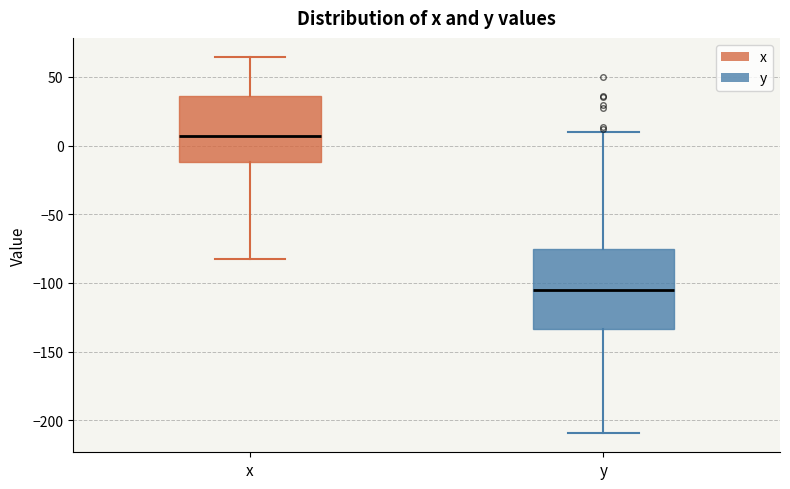

Reading left to right, read every box against the y-axis: the position of its median line, the range the box covers, and the ends of its whiskers. The values are not printed on the chart, so give them approximately, as read against the axis.

x: median 5, box -10 to 35, whiskers -85 to 65
y: median -105, box -135 to -75, whiskers -210 to 10